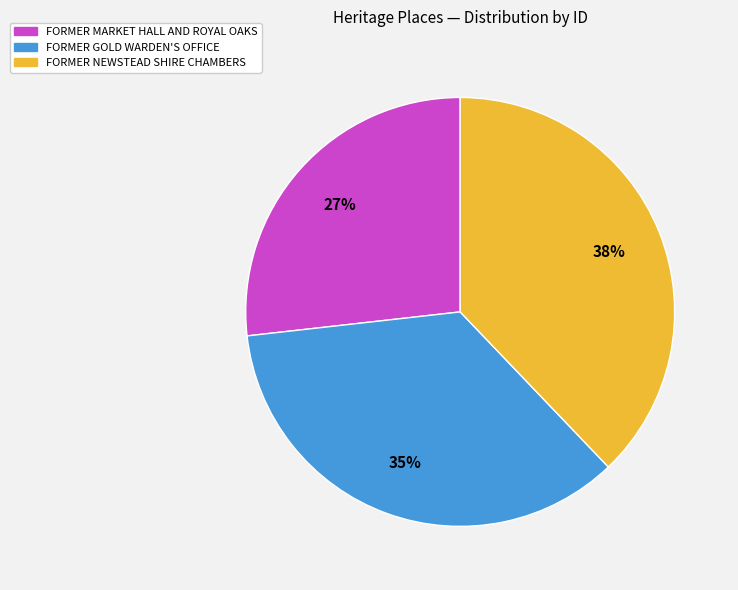

The FORMER MARKET HALL AND ROYAL OAKS slice represents 20% of the pie. True or false?

False